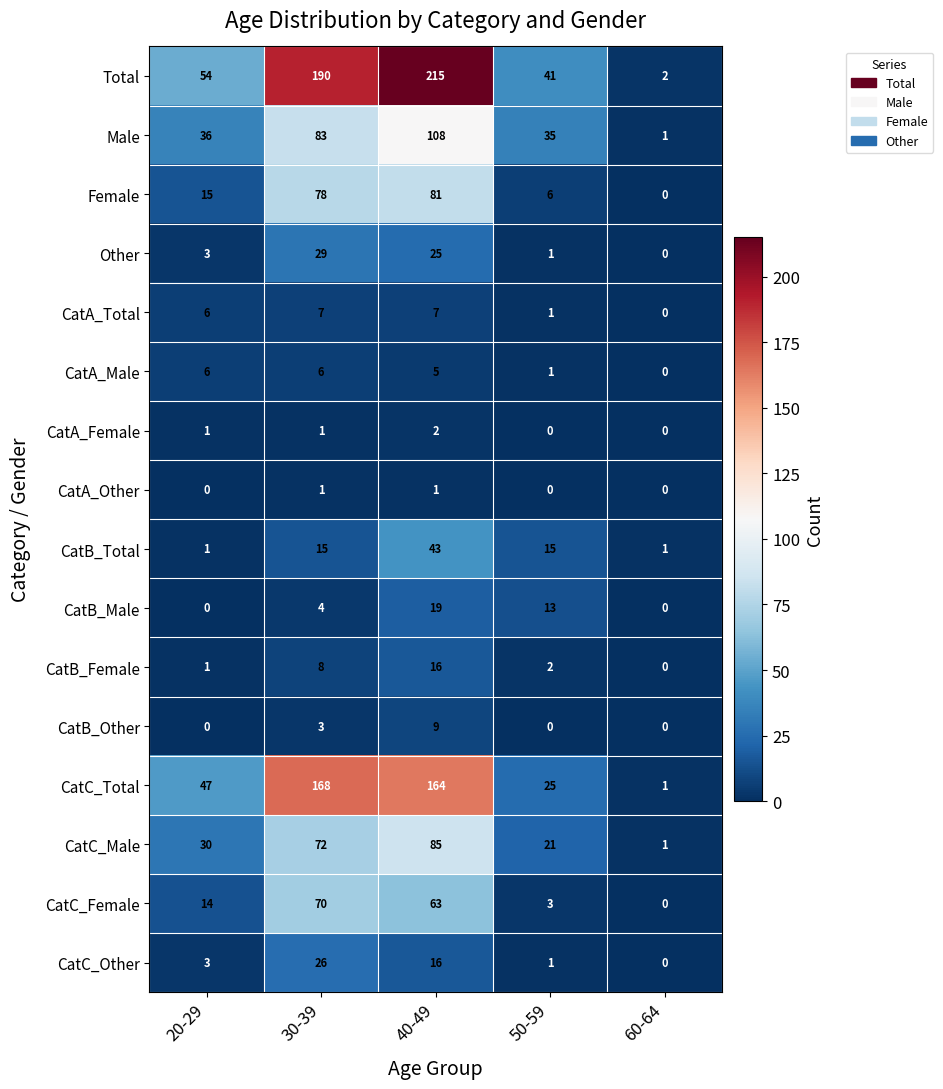

Rank the categories by Male value from highest to lowest.

40-49, 30-39, 20-29, 50-59, 60-64